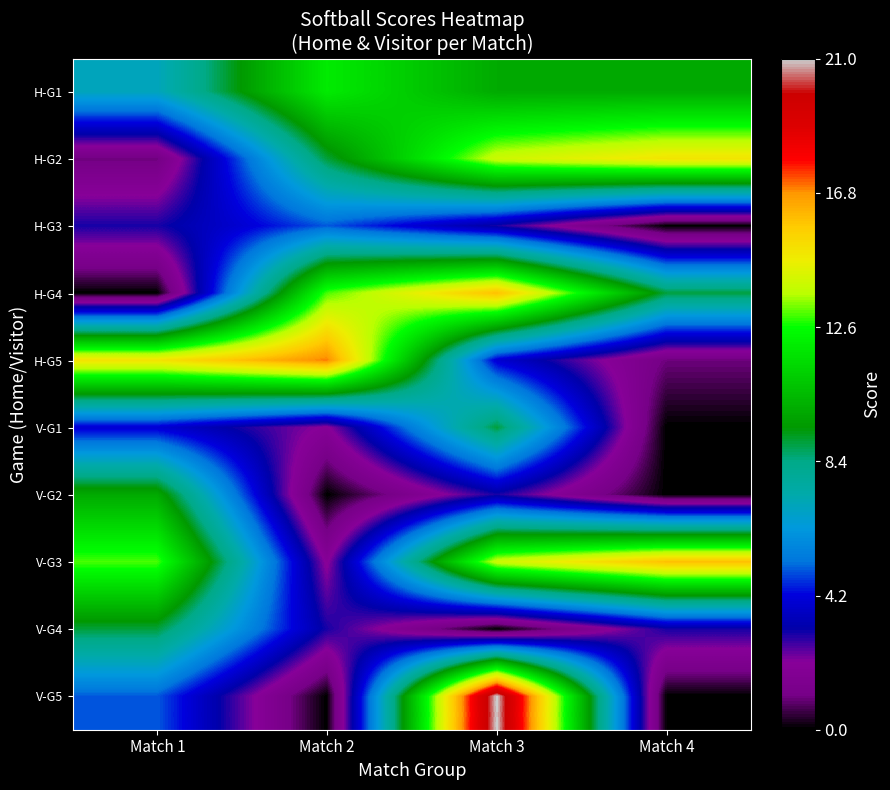

Which series has the largest range (max minus min)?

V-G5